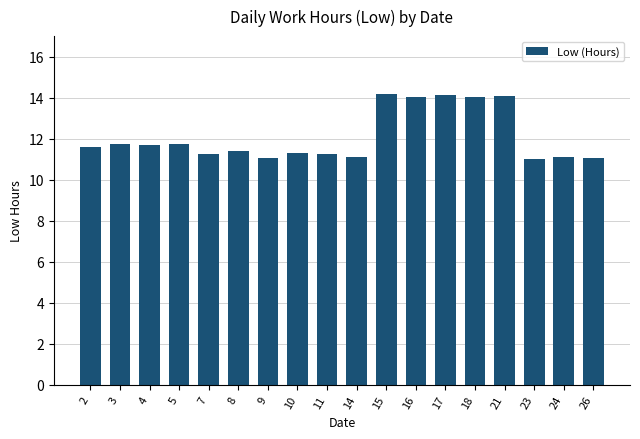

What is the greatest value displayed?

14.2